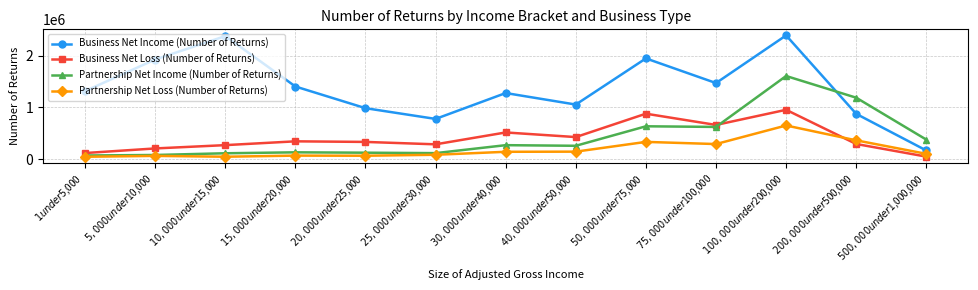

Where is Business Net Loss (Number of Returns) nearest to the value 500289?

$30,000 under $40,000